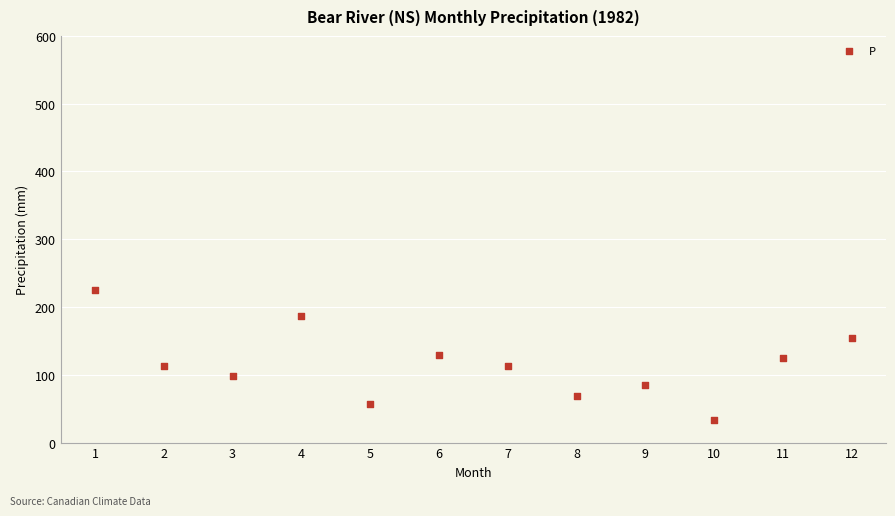

What is the range of Y values (max minus min)?

192.0